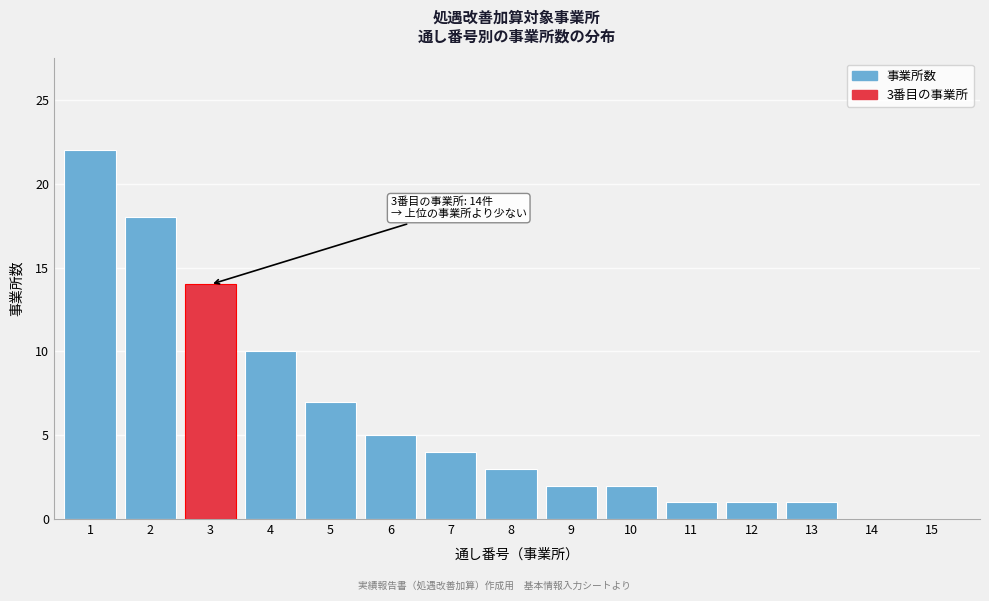

At which label is the value closest to 11?

4